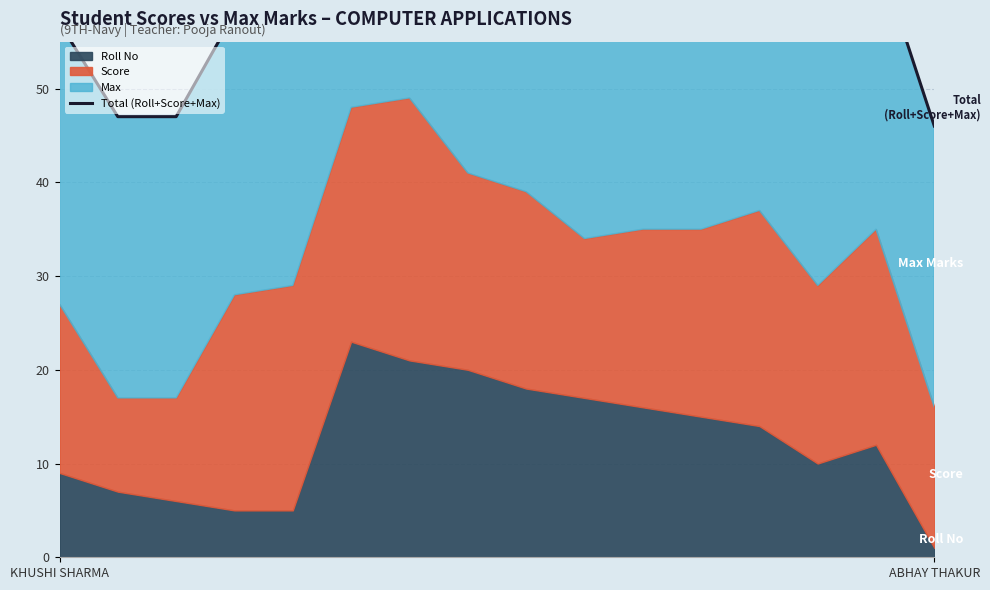

How many points are lower than both their immediate neighbors (excluding endpoints)?

2